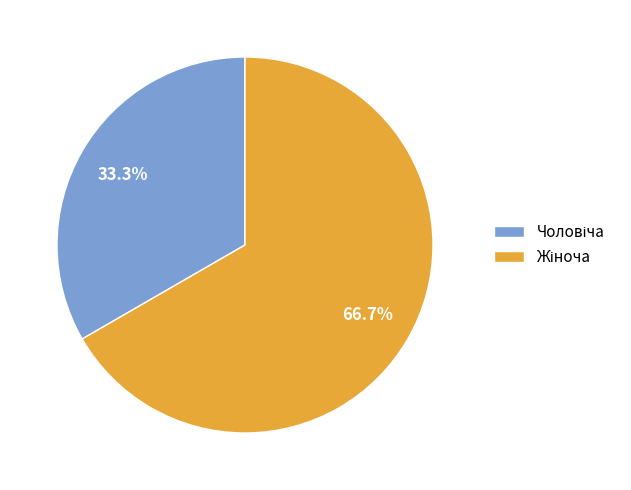

Is there a majority slice in this chart?

Yes